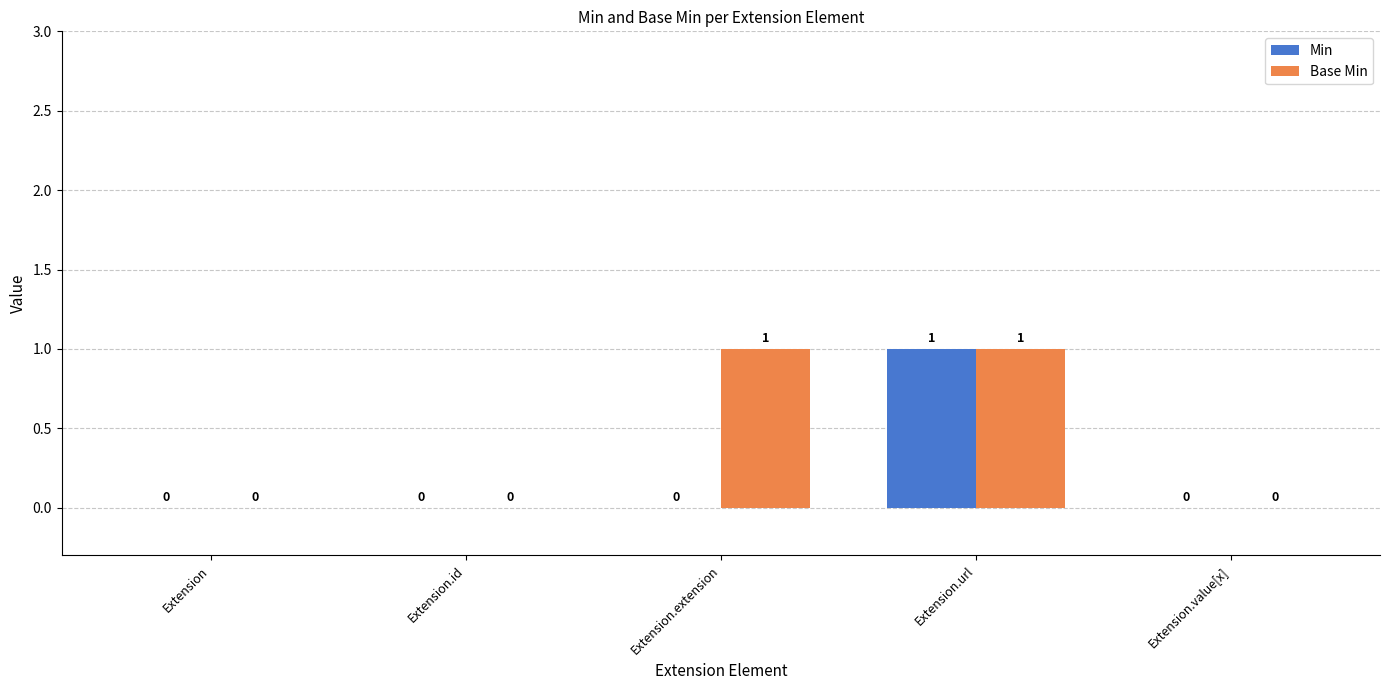

Which series changed the most between Extension.extension and Extension.value[x]?

Base Min